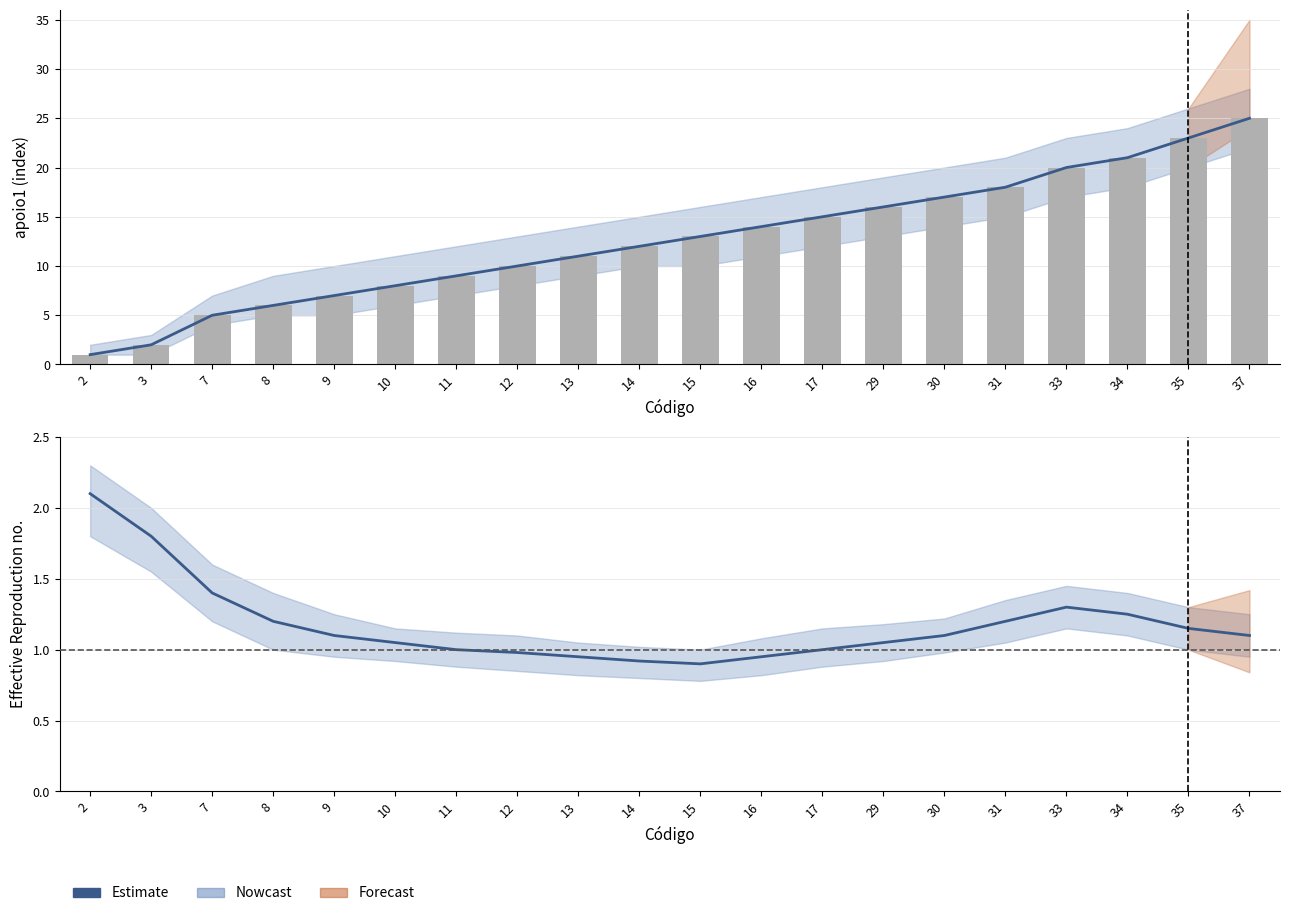

List the series in order of their overall mean, highest first.

bar_values, Estimate